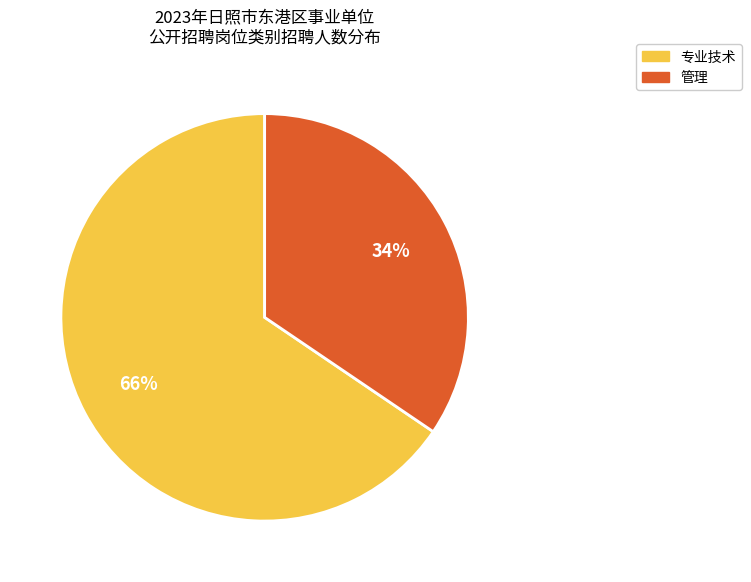

What is the ratio of the value at 管理 to the value at 专业技术?

0.5